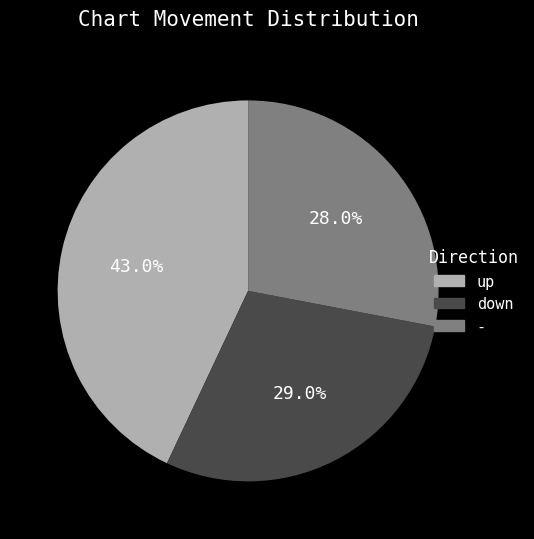

How many slices are in this pie chart?

3